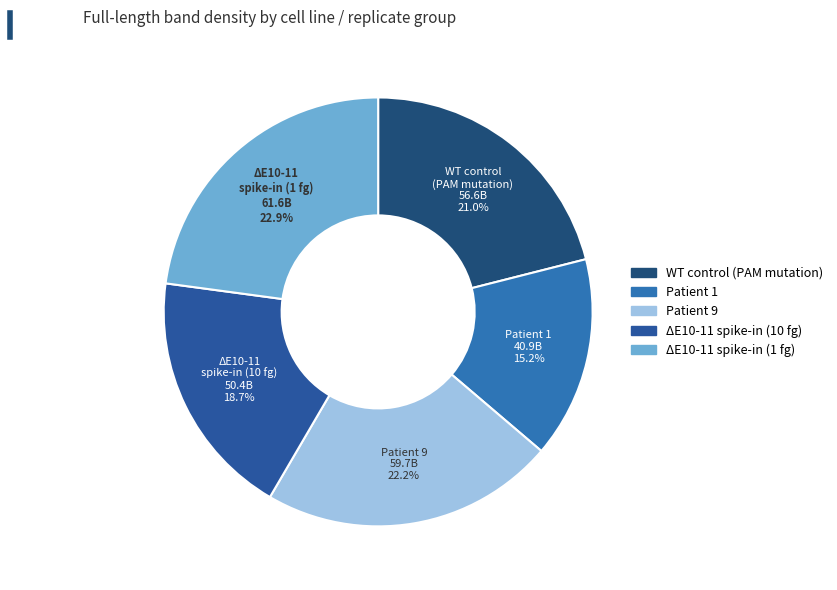

To the nearest percent, what percentage of the pie is WT control (PAM mutation)?

21%